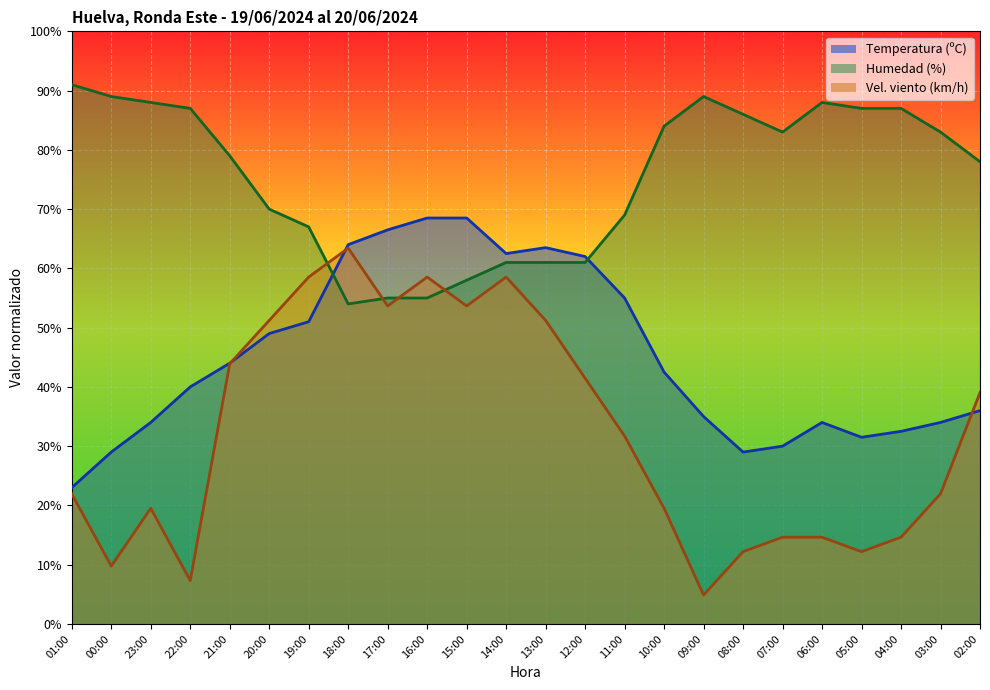

The value of Humedad (%) at 23:00 is 153.9. True or false?

False